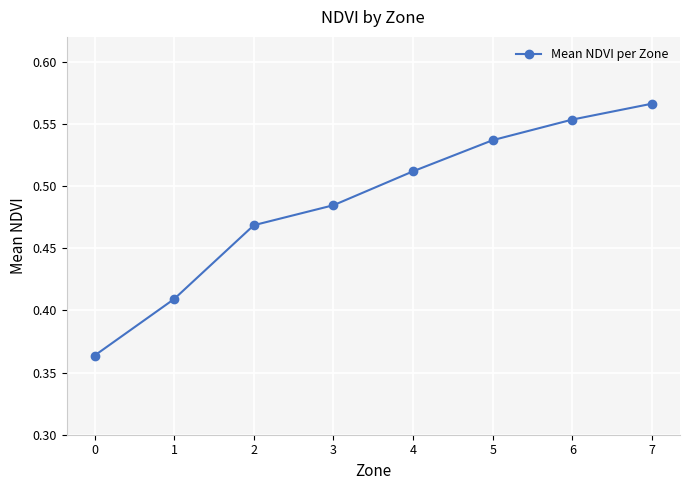

What is the difference between the maximum and minimum values?

0.2